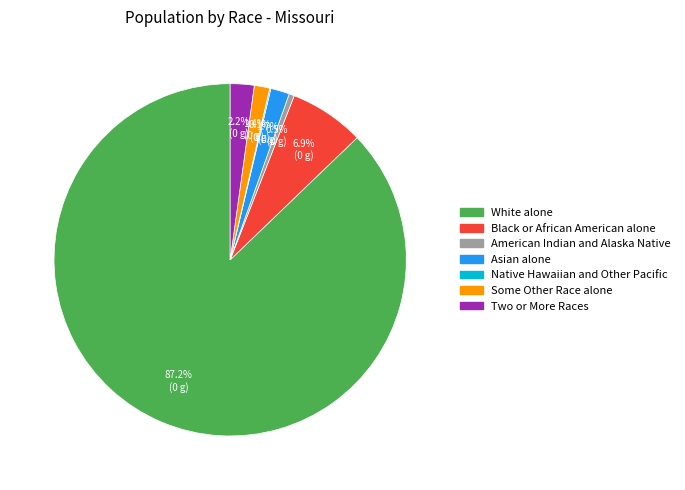

What is the total percentage of Asian alone and Two or More Races?

3.9%